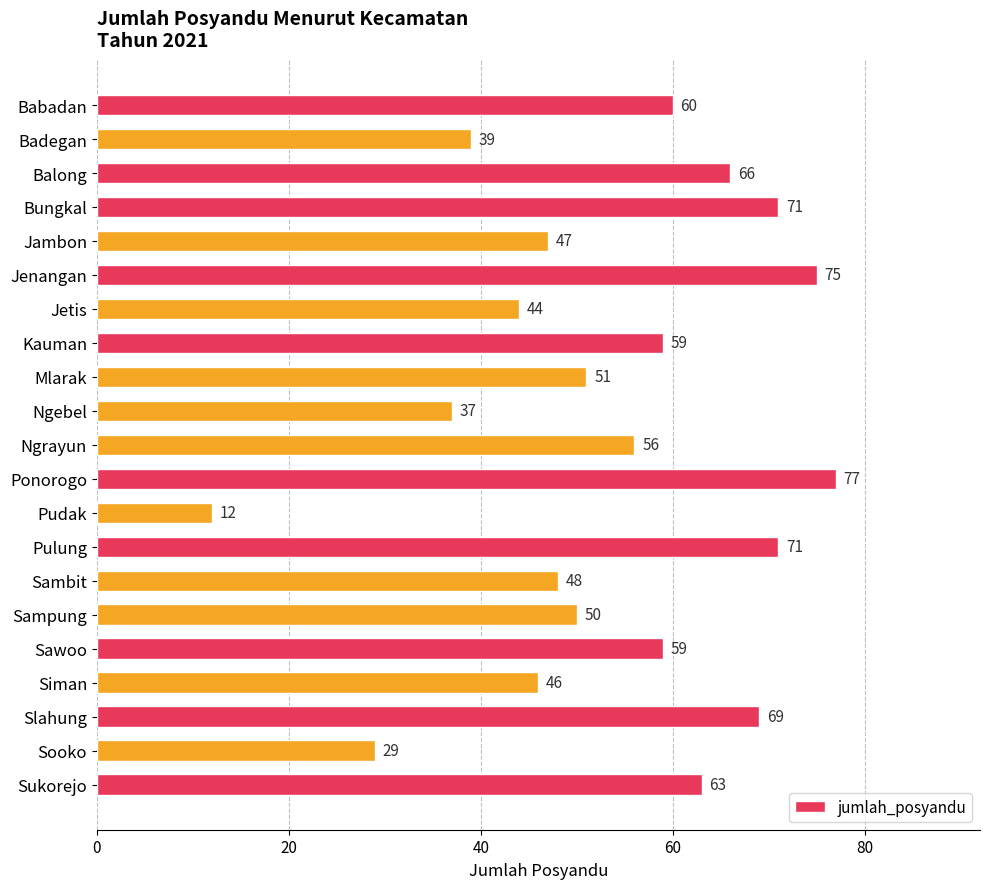

Reading top to bottom, extract all data points from this chart.

Babadan=60	Badegan=39	Balong=66	Bungkal=71	Jambon=47	Jenangan=75	Jetis=44	Kauman=59	Mlarak=51	Ngebel=37	Ngrayun=56	Ponorogo=77	Pudak=12	Pulung=71	Sambit=48	Sampung=50	Sawoo=59	Siman=46	Slahung=69	Sooko=29	Sukorejo=63